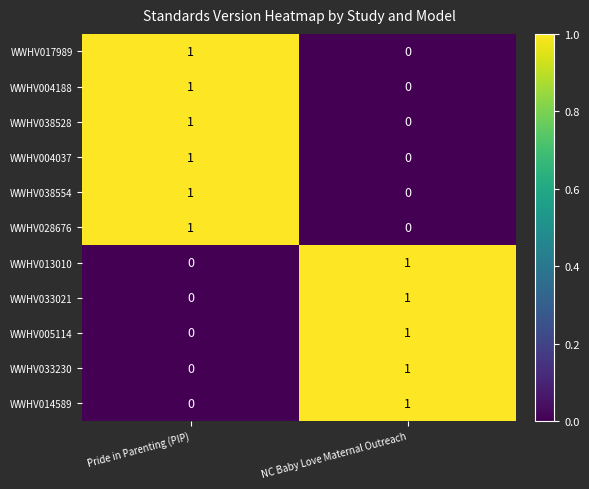

The WWHV017989 series shows 1 at Pride in Parenting (PIP). True or false?

True